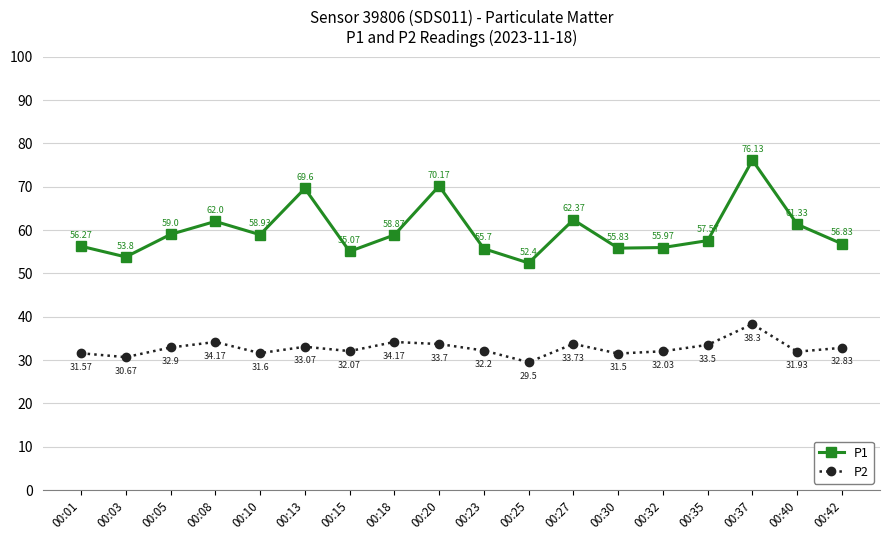

Which series has the largest total across all categories?

P1